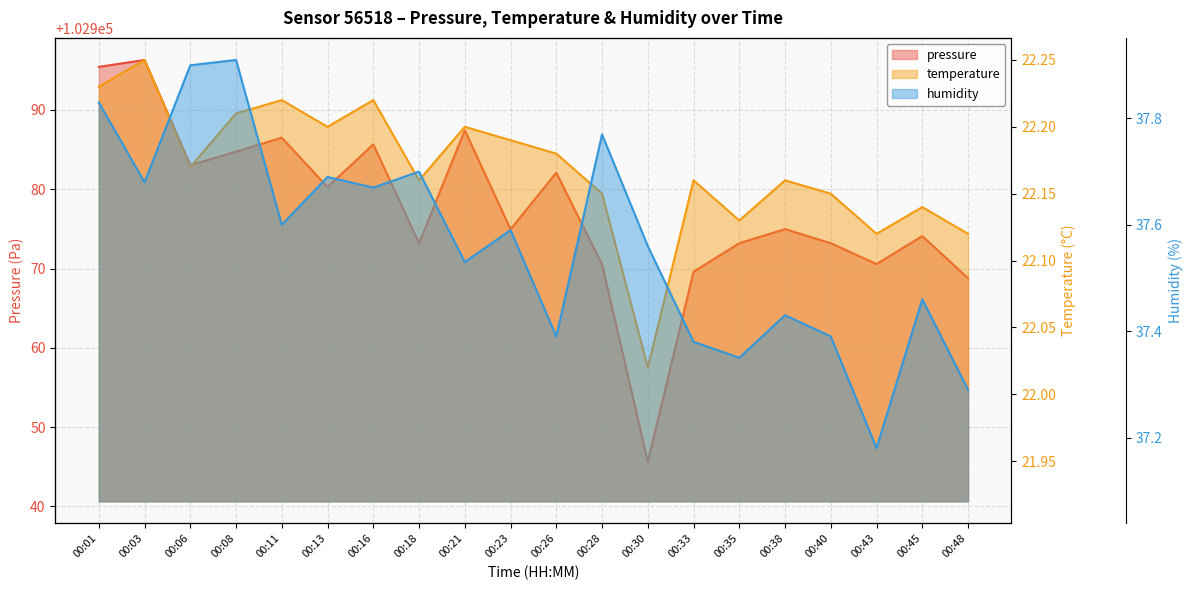

Reading left to right, extract all data points from this chart.

pressure: 00:01=102995.4	00:03=102996.3	00:06=102983.0	00:08=102984.8	00:11=102986.5	00:13=102980.3	00:16=102985.7	00:18=102973.2	00:21=102987.4	00:23=102974.9	00:26=102982.1	00:28=102970.5	00:30=102945.6	00:33=102969.6	00:35=102973.2	00:38=102975.0	00:40=102973.2	00:43=102970.6	00:45=102974.1	00:48=102968.8
temperature: 00:01=22.2	00:03=22.2	00:06=22.2	00:08=22.2	00:11=22.2	00:13=22.2	00:16=22.2	00:18=22.2	00:21=22.2	00:23=22.2	00:26=22.2	00:28=22.1	00:30=22.0	00:33=22.2	00:35=22.1	00:38=22.2	00:40=22.1	00:43=22.1	00:45=22.1	00:48=22.1
humidity: 00:01=37.8	00:03=37.7	00:06=37.9	00:08=37.9	00:11=37.6	00:13=37.7	00:16=37.7	00:18=37.7	00:21=37.5	00:23=37.6	00:26=37.4	00:28=37.8	00:30=37.6	00:33=37.4	00:35=37.4	00:38=37.4	00:40=37.4	00:43=37.2	00:45=37.5	00:48=37.3